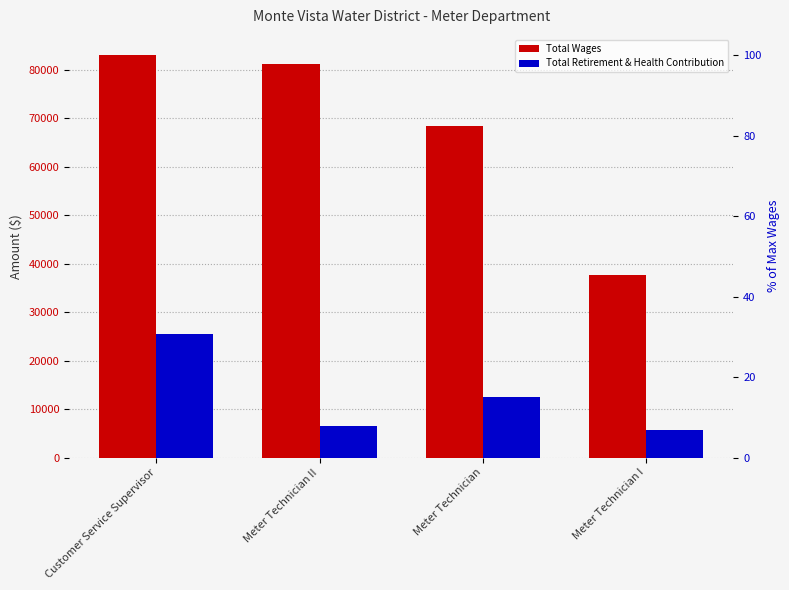

List the series in order of their overall mean, highest first.

Total Wages, Total Retirement & Health Contribution